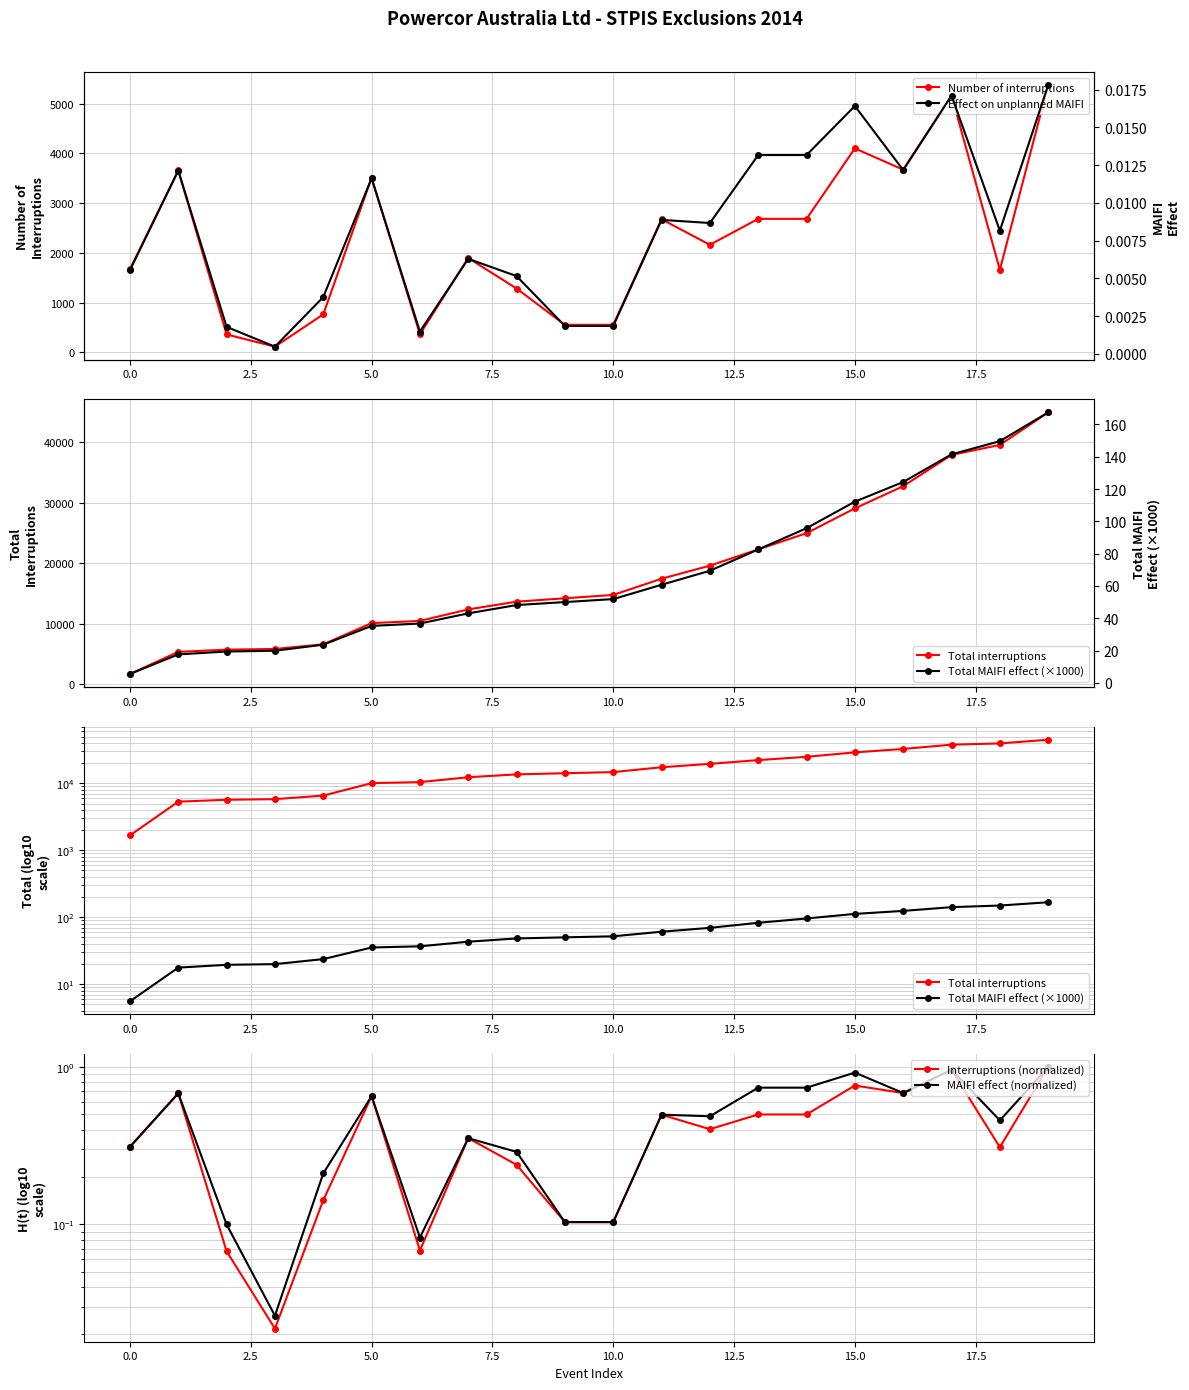

Which series has the largest total across all categories?

Total interruptions